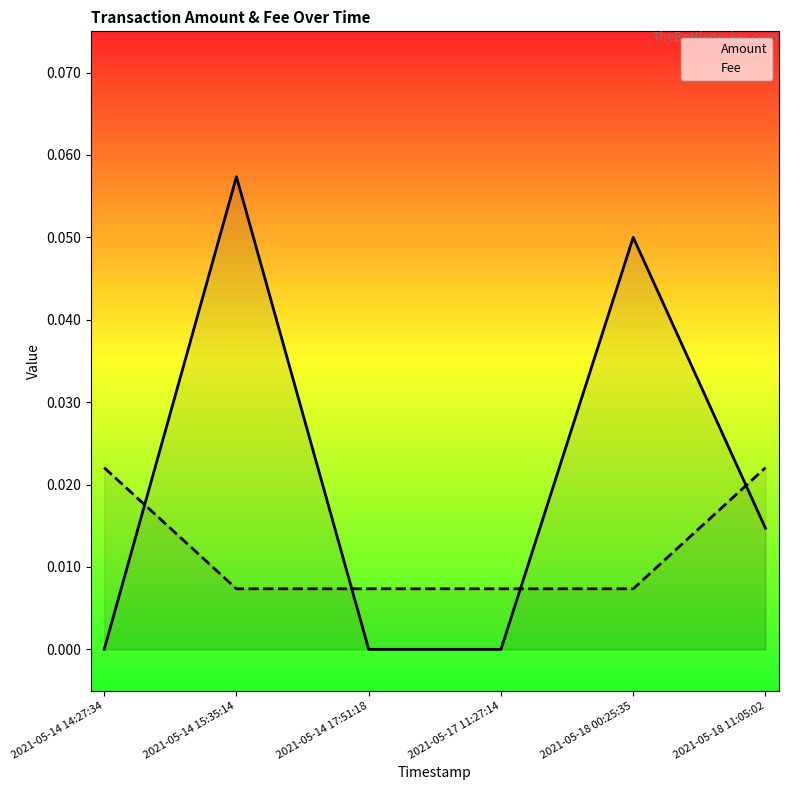

Which category has the lowest value in the Fee series?

2021-05-14 15:35:14